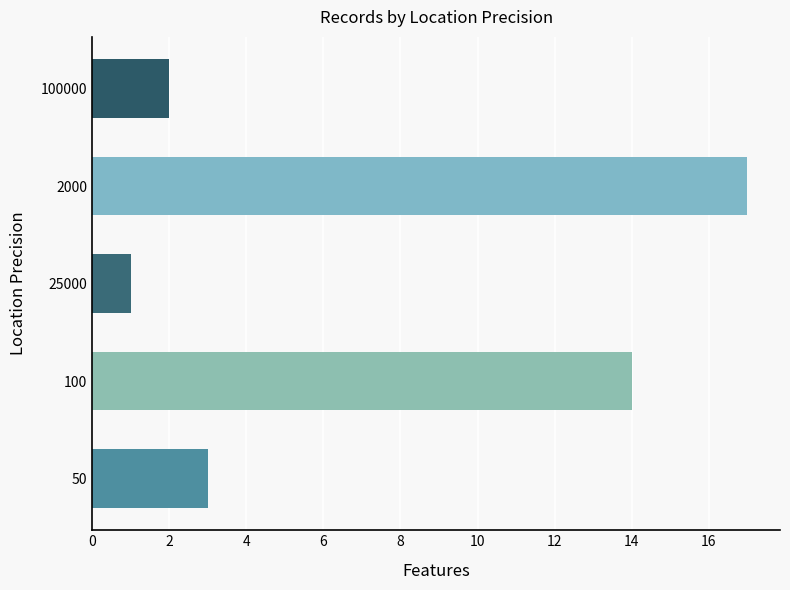

The chart shows a value of 2 at 50. True or false?

False